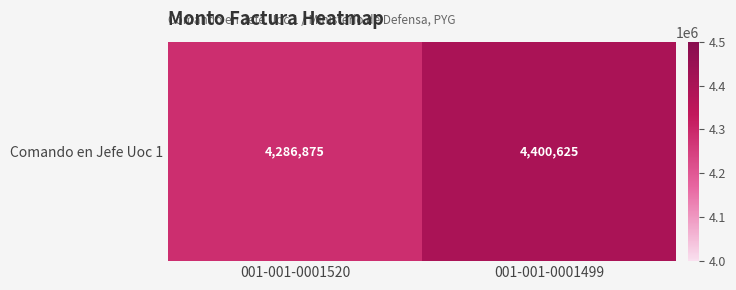

What is the sum of all values?

8687500